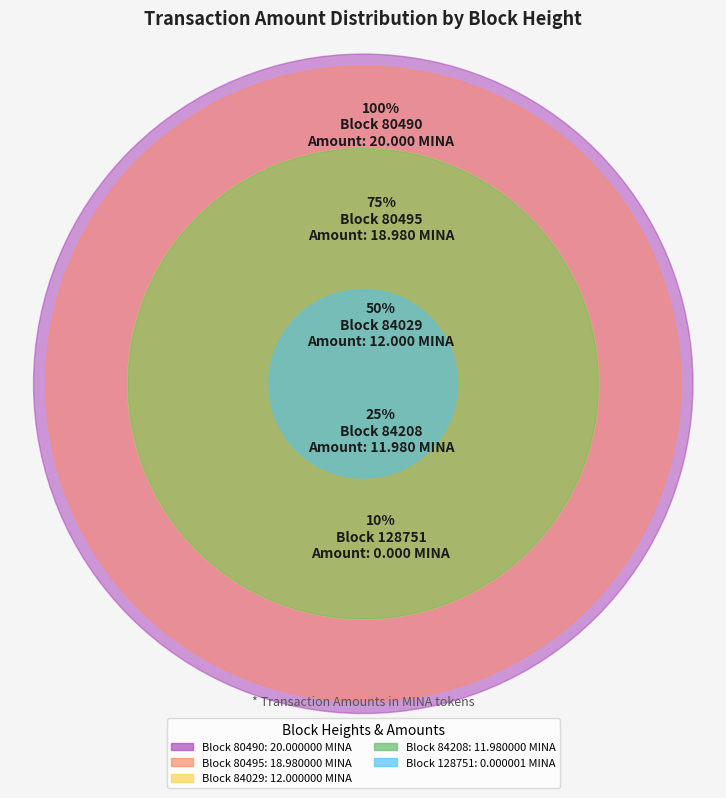

To the nearest percent, what portion does 84029 represent?

19%